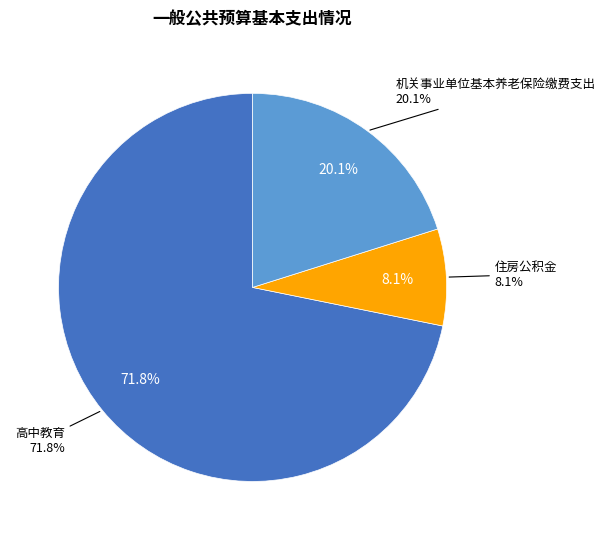

How many segments does this pie chart have?

3